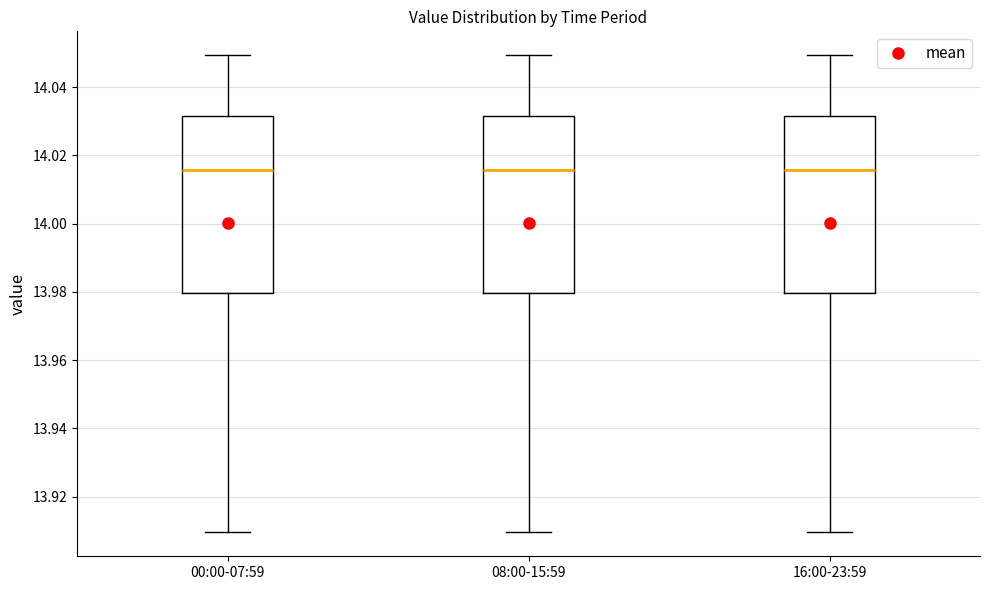

Reading left to right, read every box against the y-axis: the position of its median line, the range the box covers, and the ends of its whiskers. The values are not printed on the chart, so give them approximately, as read against the axis.

00:00-07:59: median 14.016, box 13.980 to 14.032, whiskers 13.910 to 14.050
08:00-15:59: median 14.016, box 13.980 to 14.032, whiskers 13.910 to 14.050
16:00-23:59: median 14.016, box 13.980 to 14.032, whiskers 13.910 to 14.050